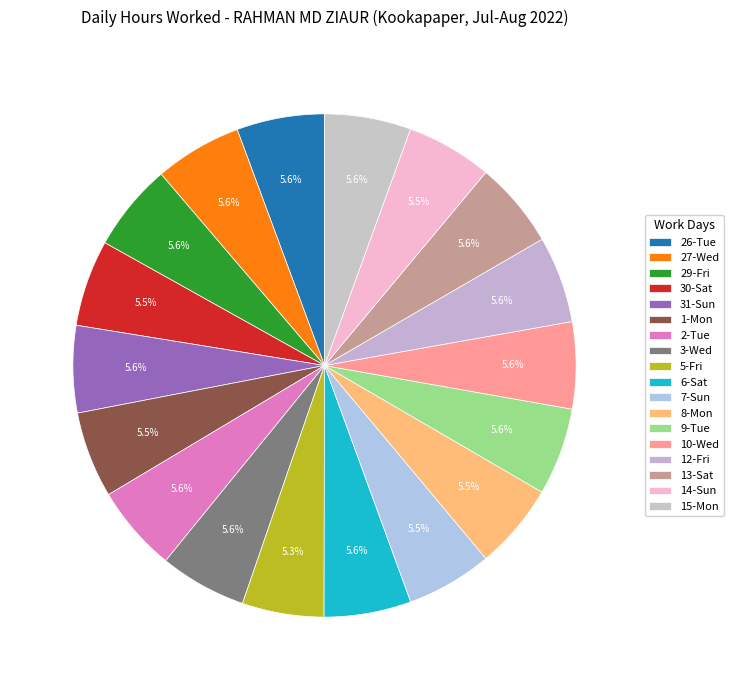

How many segments does this pie chart have?

18